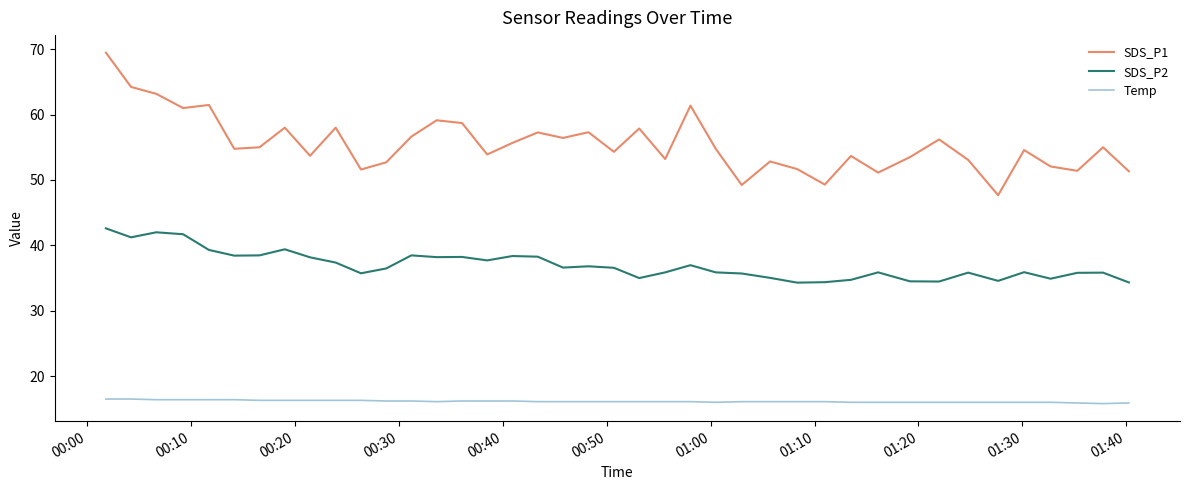

True or false: SDS_P1 and Temp intersect in this chart.

False